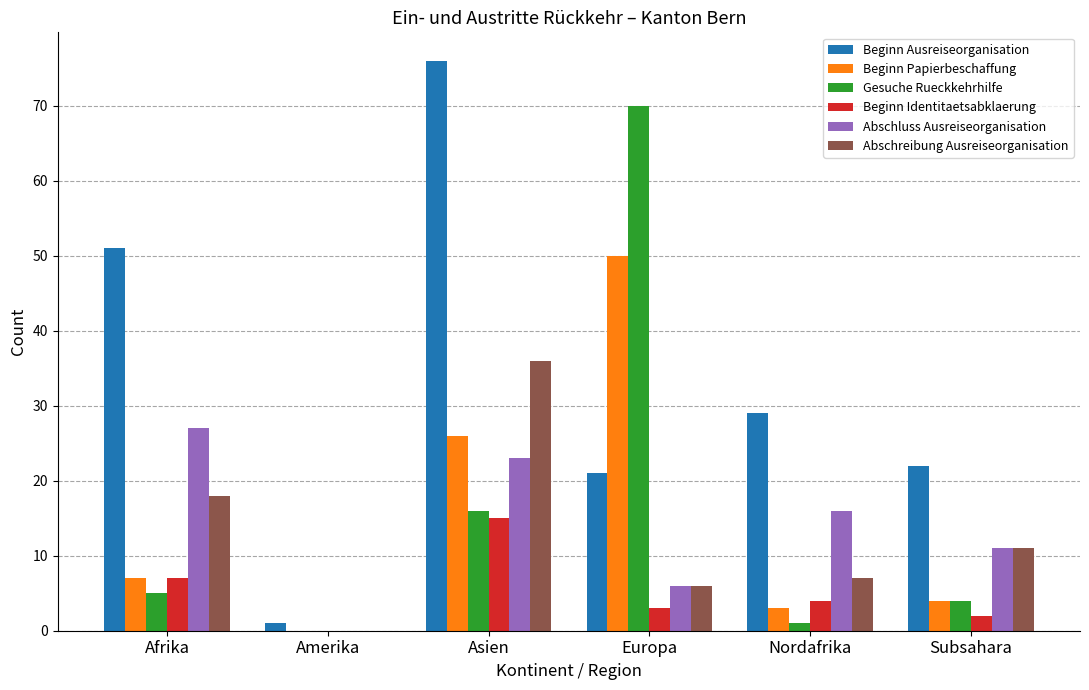

Which series has the largest total across all categories?

Beginn Ausreiseorganisation